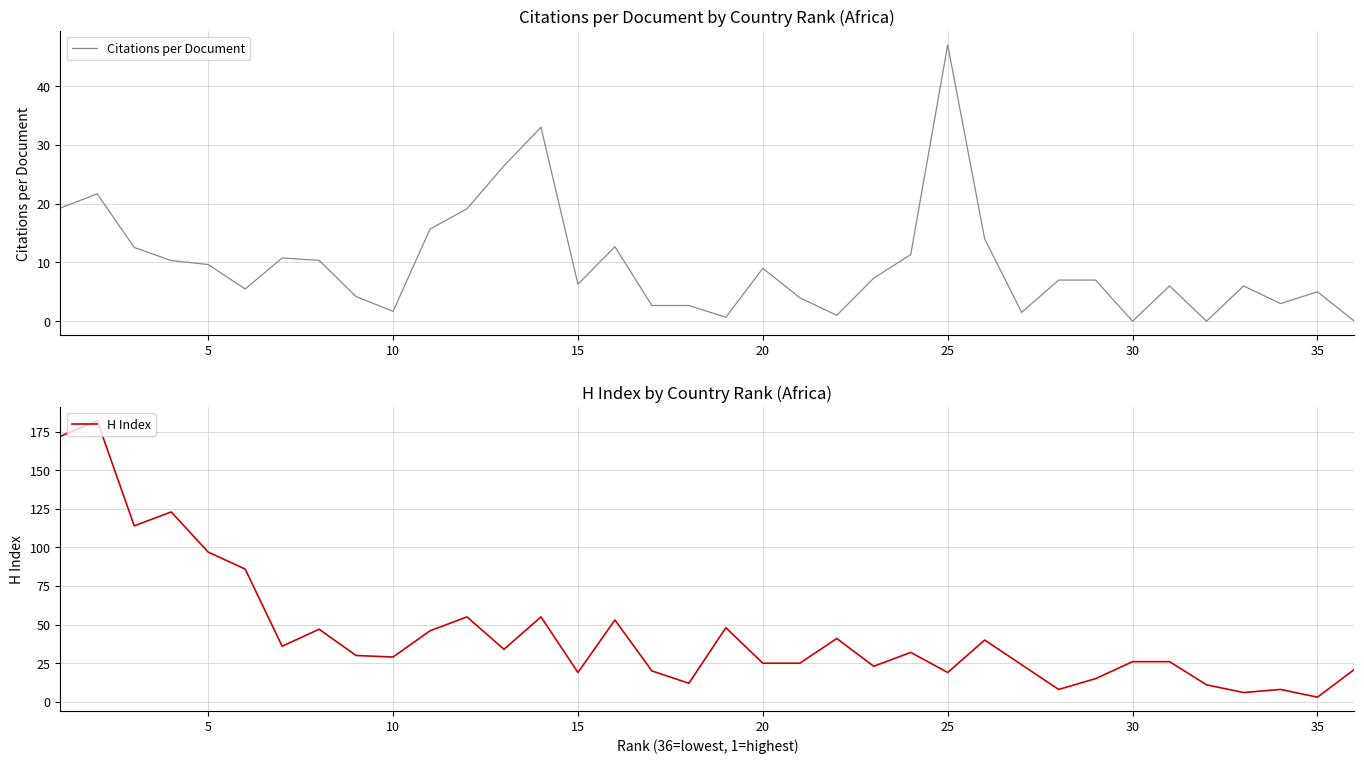

How many data points in H Index are less than 30?

18